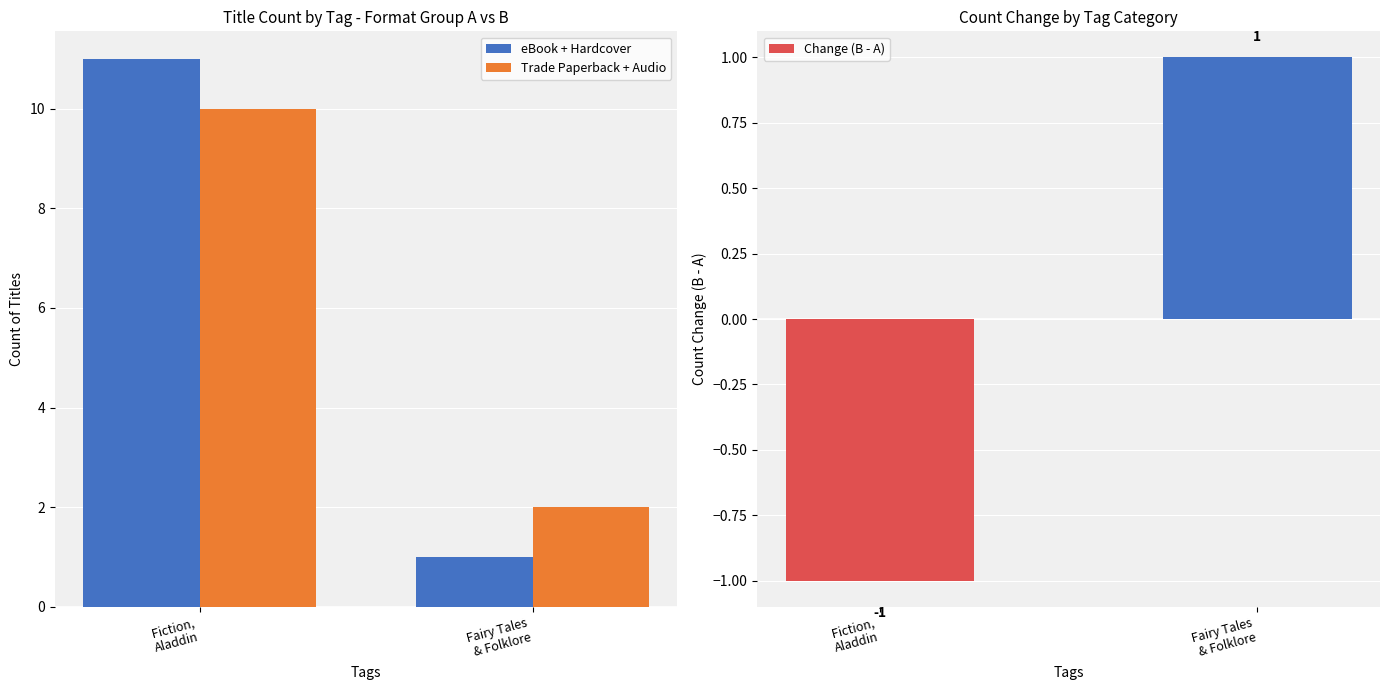

How many eBook + Hardcover values are between 1 and 11?

2